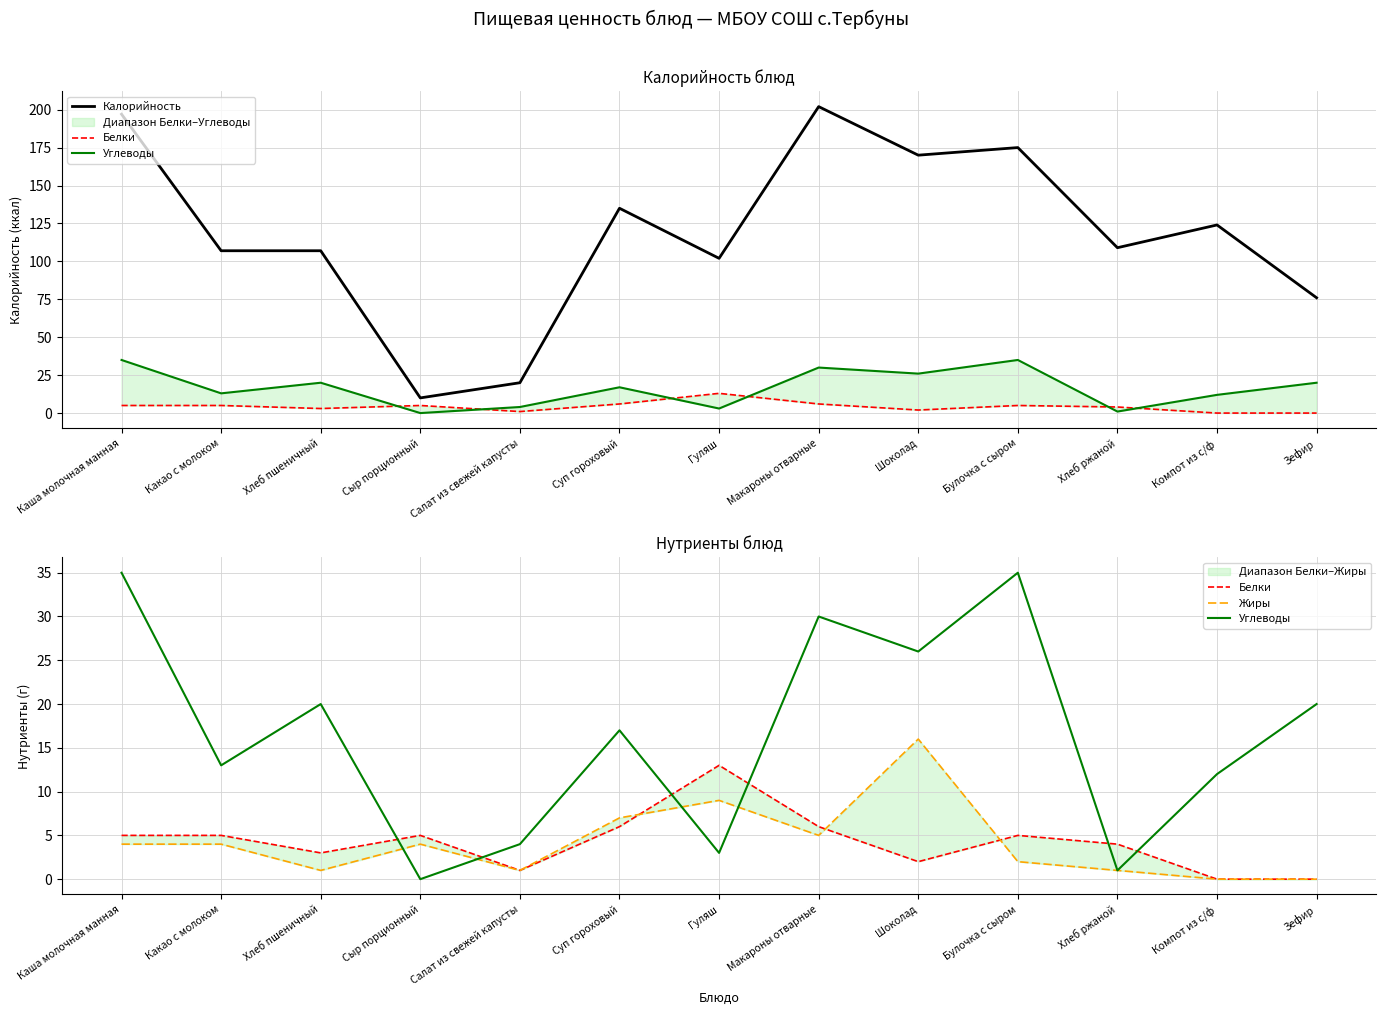

What is the approximate value of Калорийность at Компот из с/ф, to the nearest 10?

120